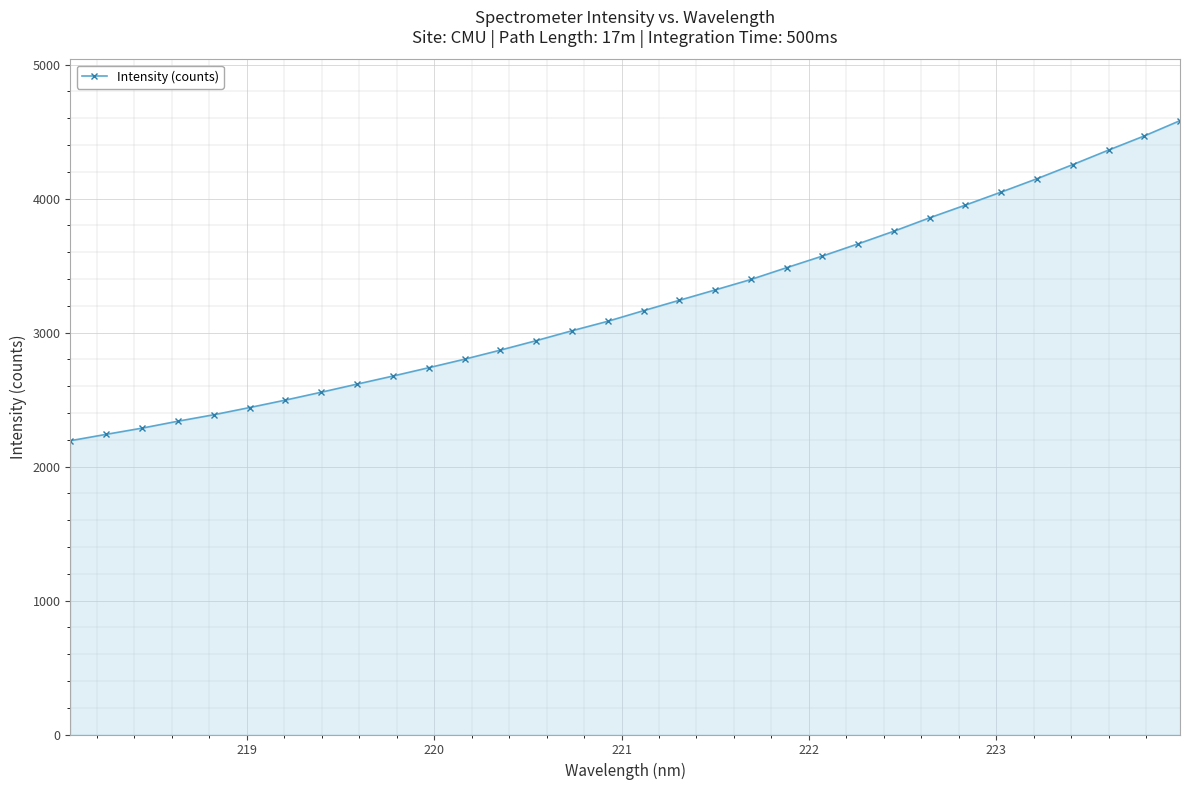

What is the difference between the maximum and minimum values?

2388.6